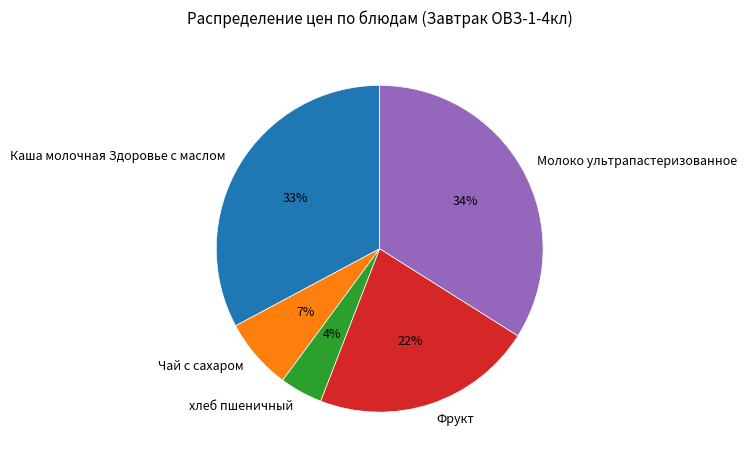

Which slice is the smallest?

хлеб пшеничный